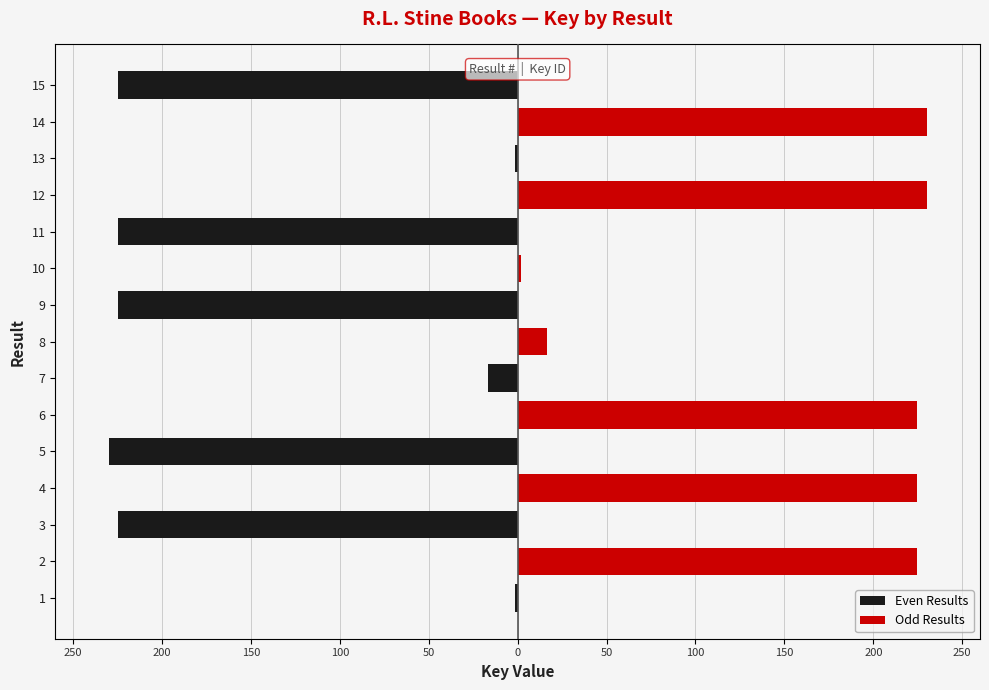

How many values in Even Results are below zero?

8